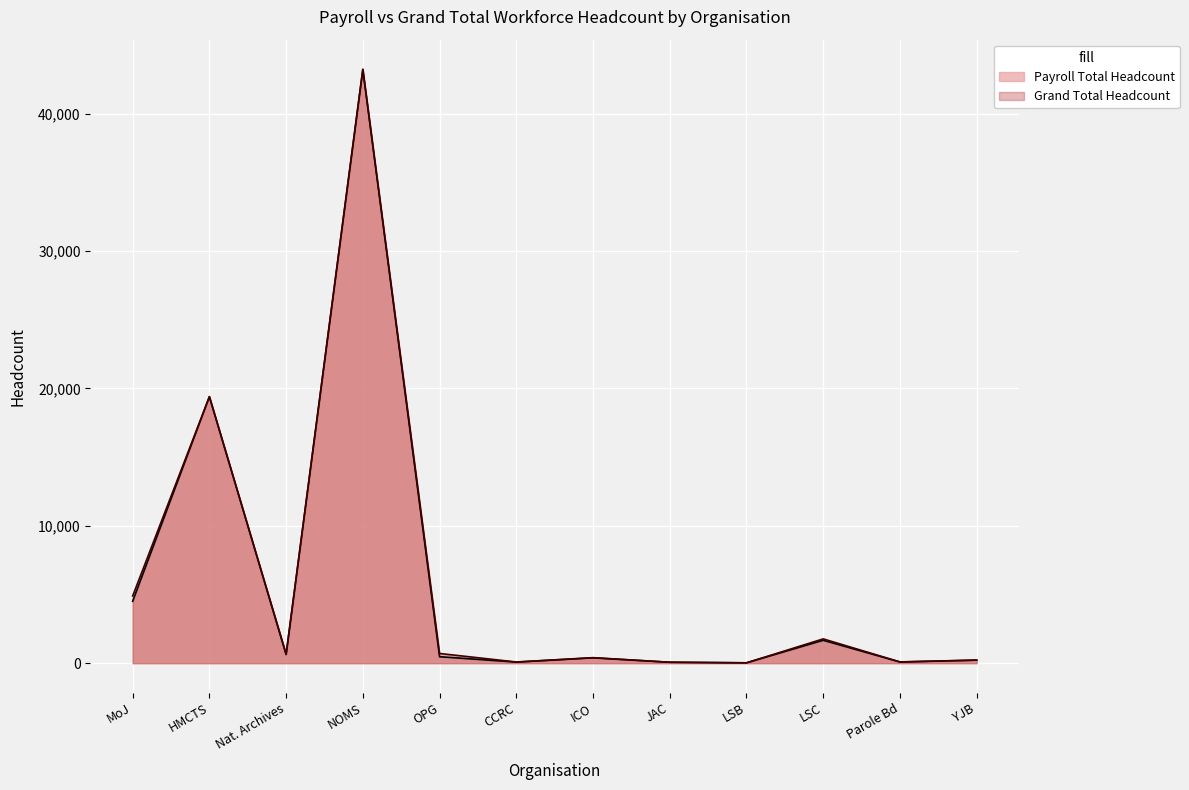

Reading right to left, list all the values displayed in this chart.

Payroll Total Headcount: 224	88	1670	29	69	392	81	473	43225	630	19403	4510
Grand Total Headcount: 229	96	1771	29	73	404	89	709	43225	667	19403	4896